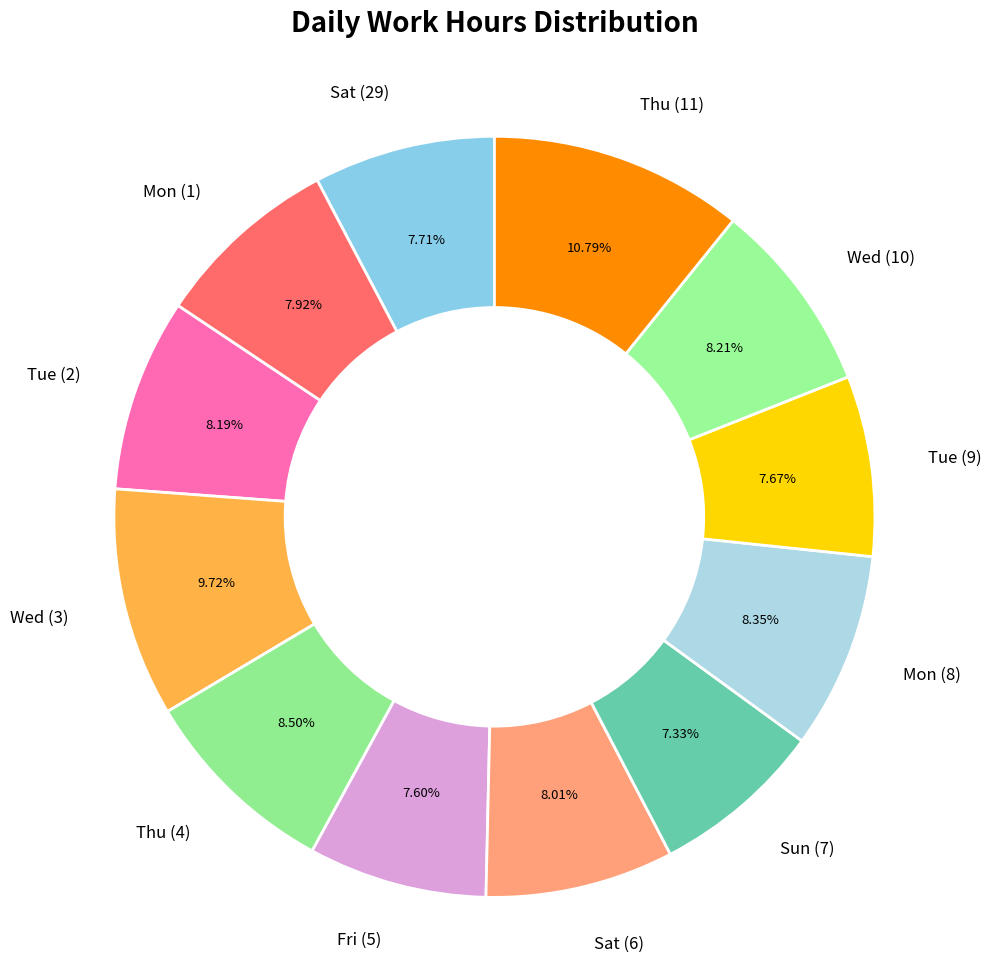

The Sun (7) slice represents 14% of the pie. True or false?

False